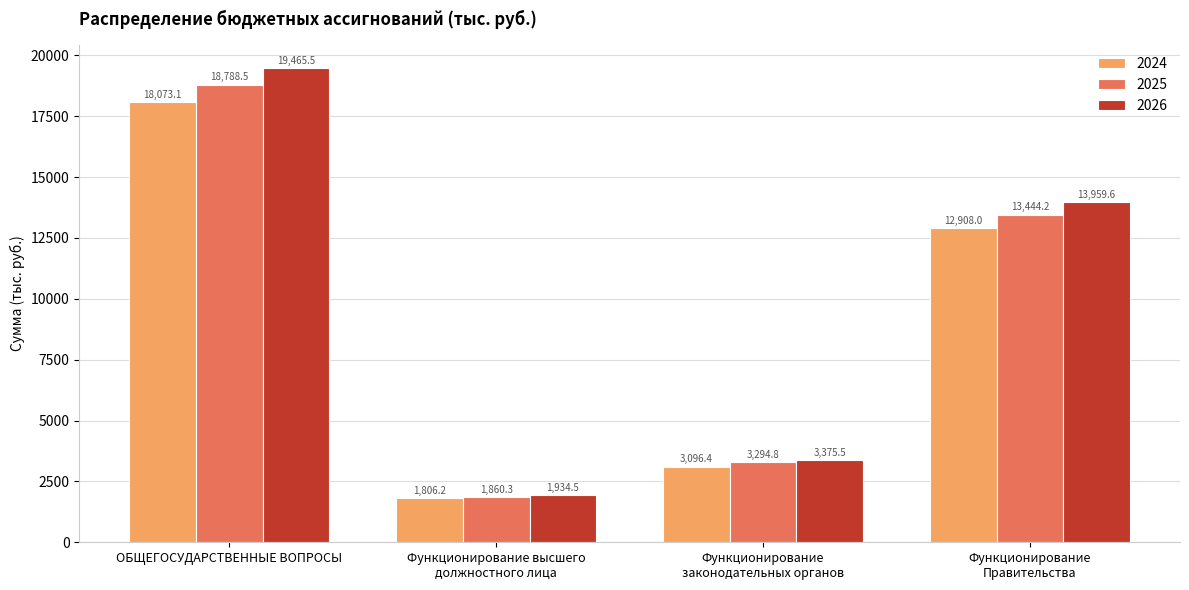

Between Функционирование высшего
должностного лица and Функционирование
Правительства, which series saw the biggest shift?

2026